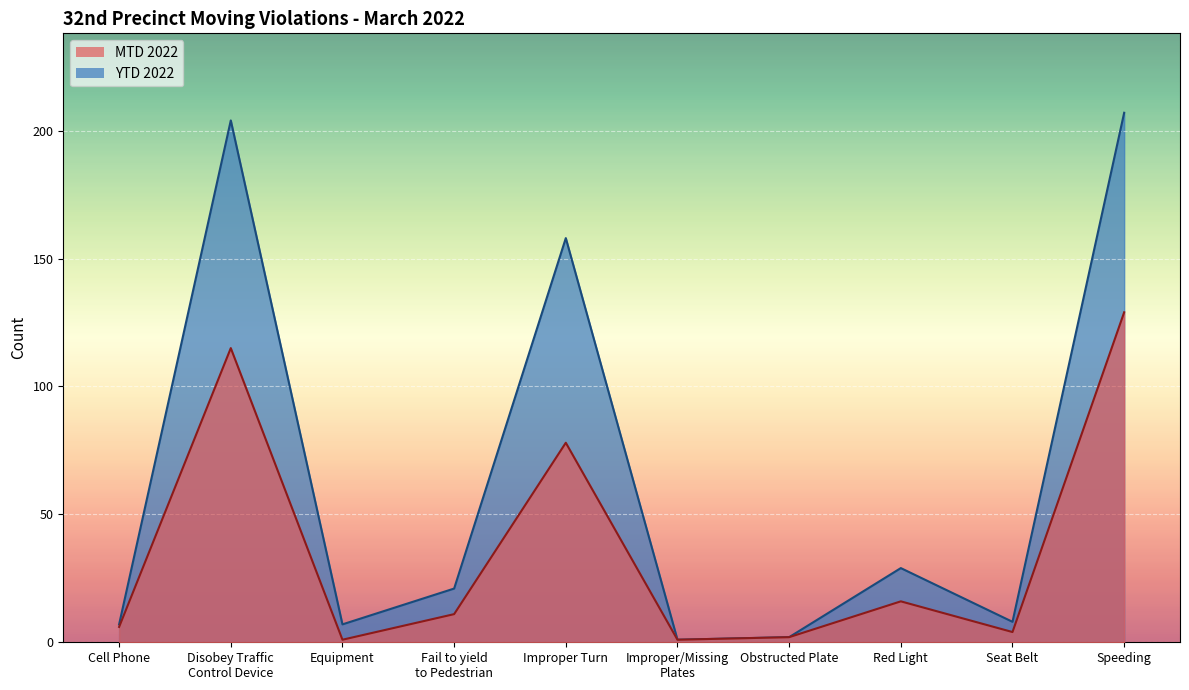

True or false: MTD 2022 and YTD 2022 intersect in this chart.

False